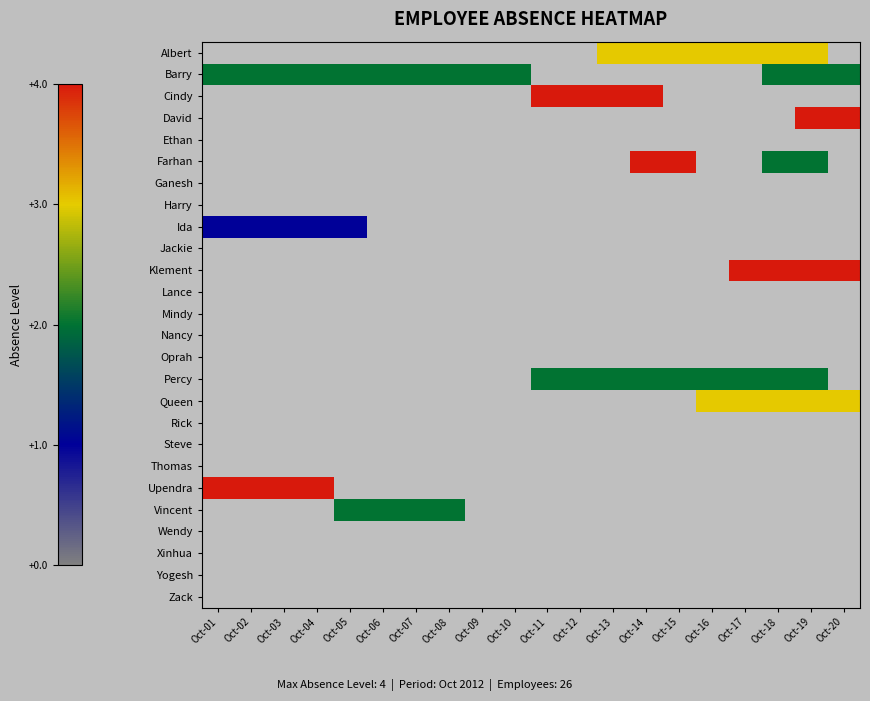

How many series are shown in this chart?

26